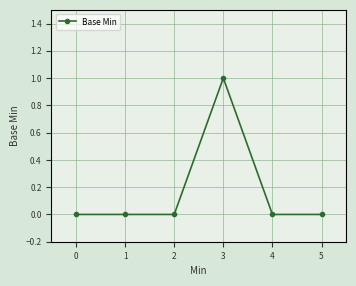

Reading left to right, what are all the values shown in this chart?

0=0	1=0	2=0	3=1	4=0	5=0